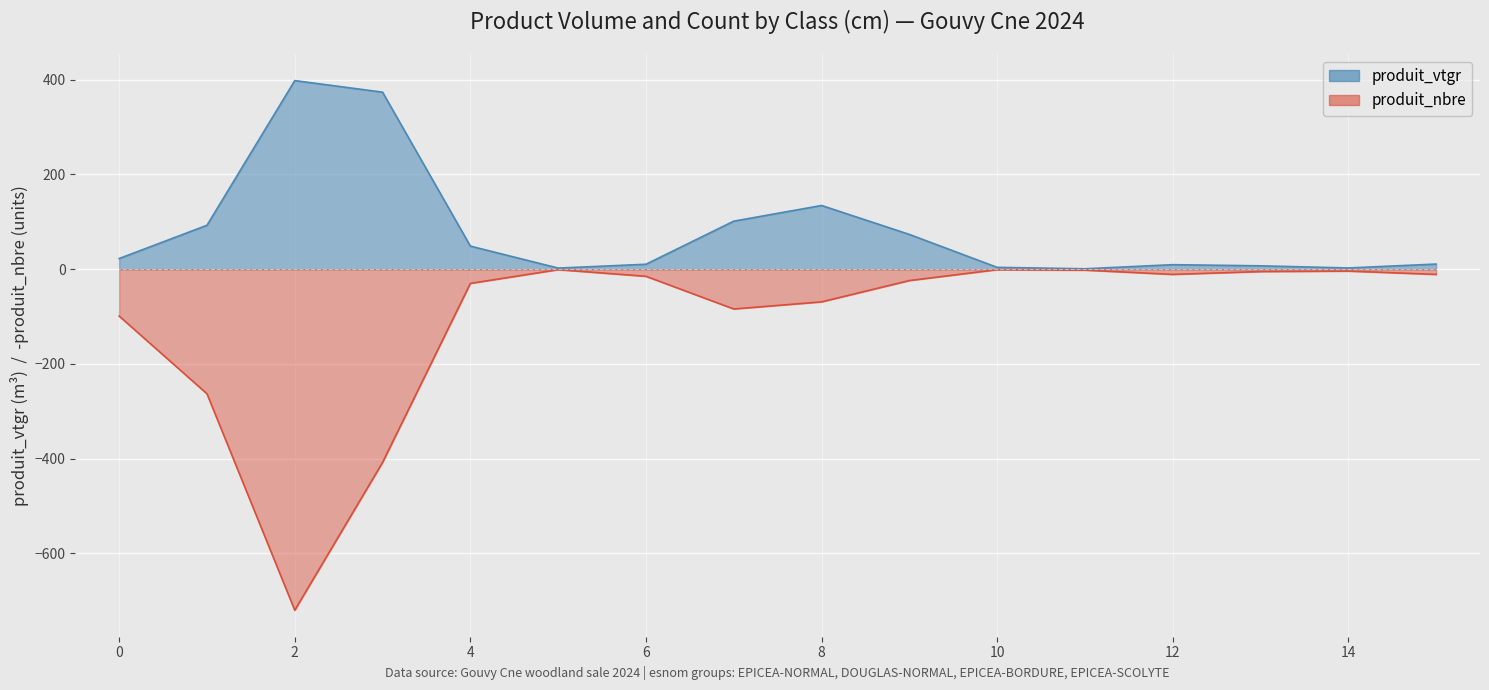

Which series has the widest spread of values?

produit_nbre